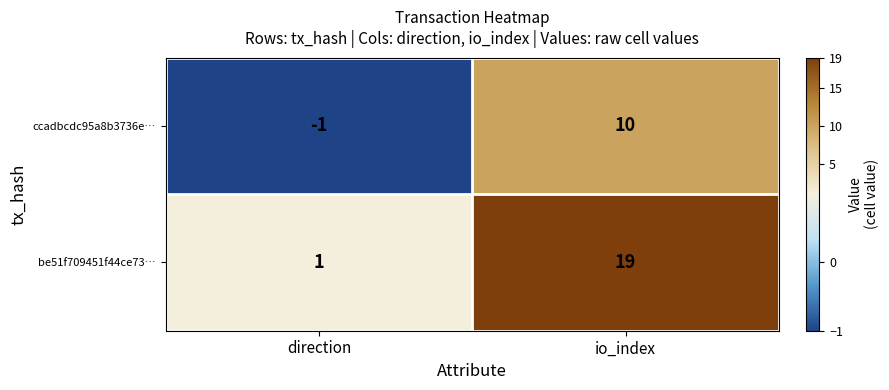

What is the total value across all series at io_index?

29